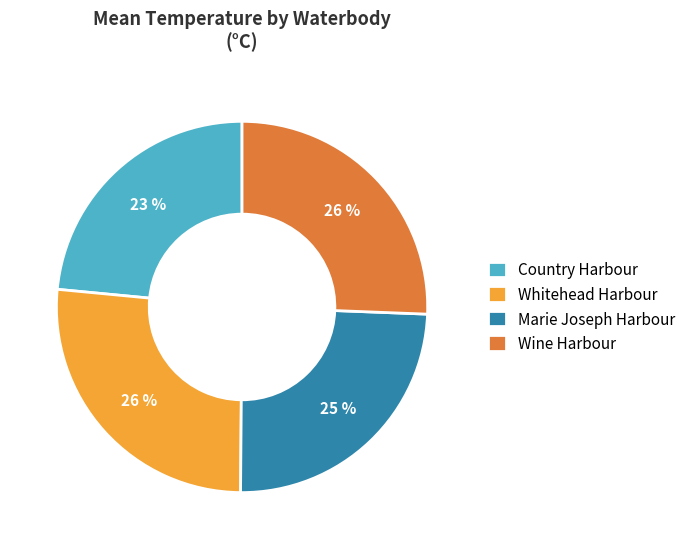

To the nearest percent, what percentage of the pie is Marie Joseph Harbour?

24%